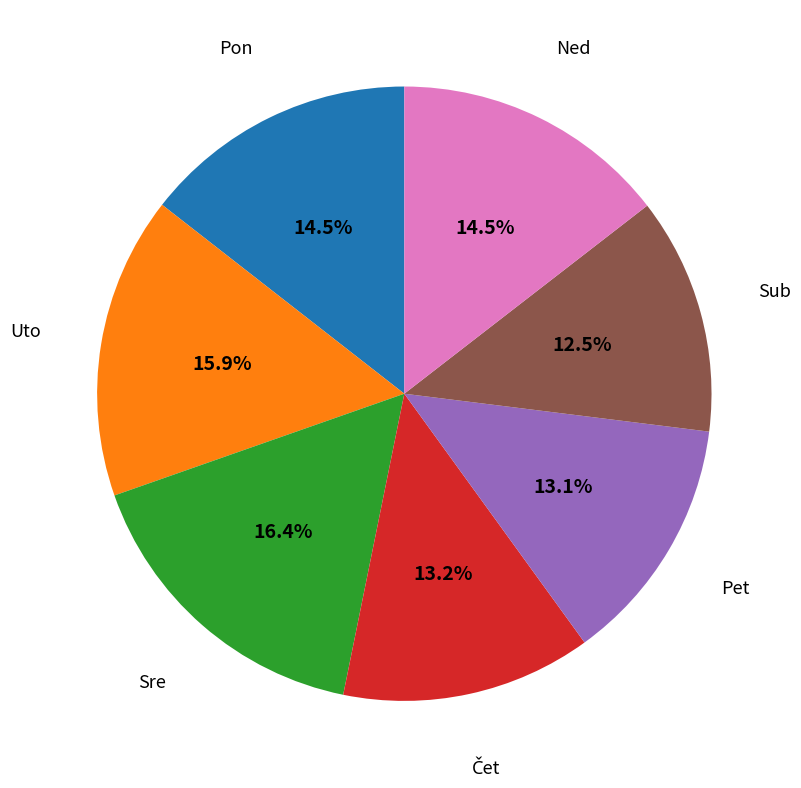

Count the number of slices in the pie.

7